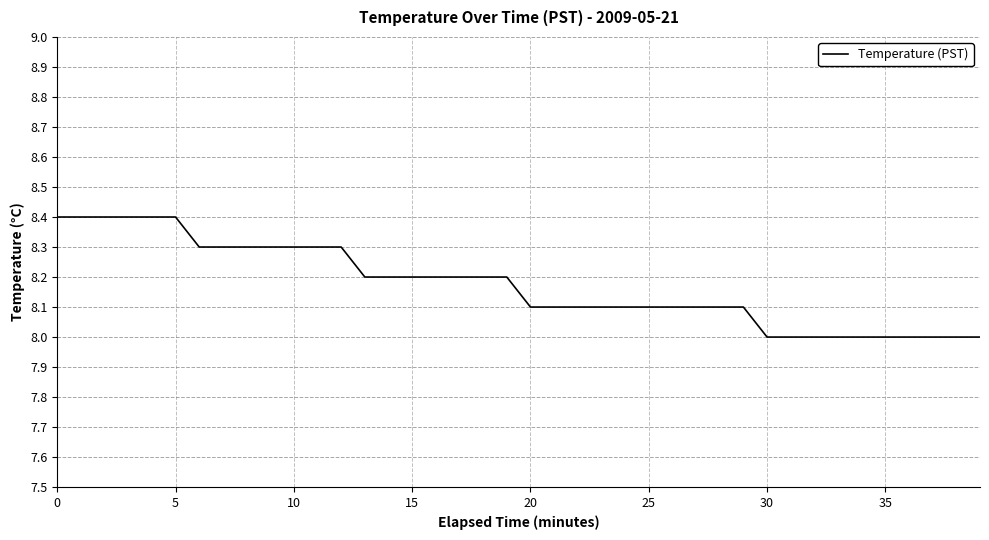

What is the maximum value shown in the chart?

8.4